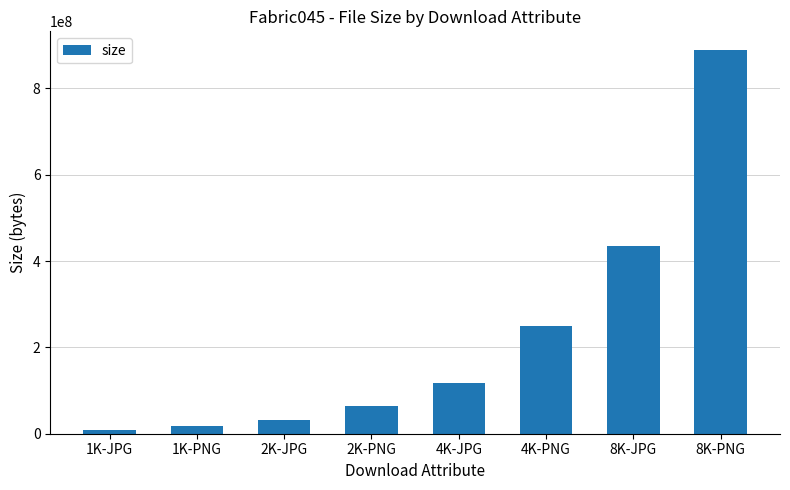

Are the bars horizontal?

No